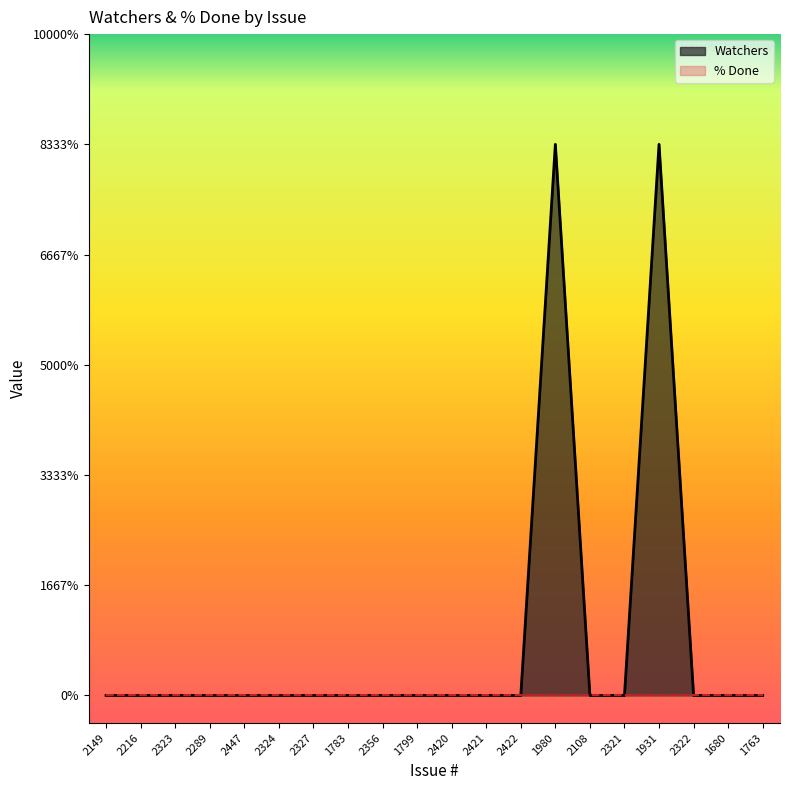

Rank the categories by value from lowest to highest.

2149, 2216, 2323, 2289, 2447, 2324, 2327, 1783, 2356, 1799, 2420, 2421, 2422, 2108, 2321, 2322, 1680, 1763, 1980, 1931